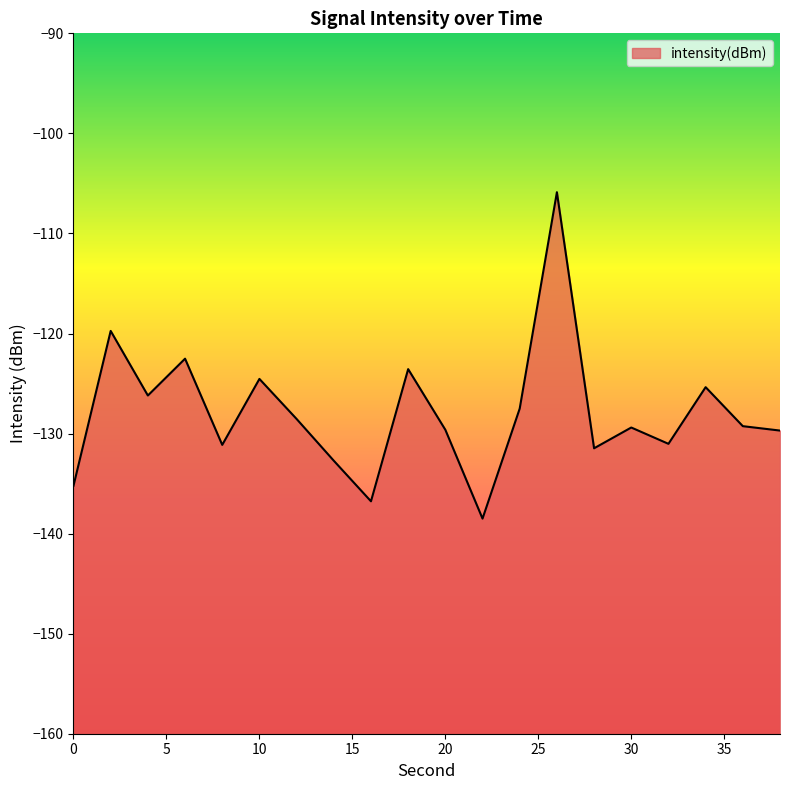

What is the average value?

-127.9